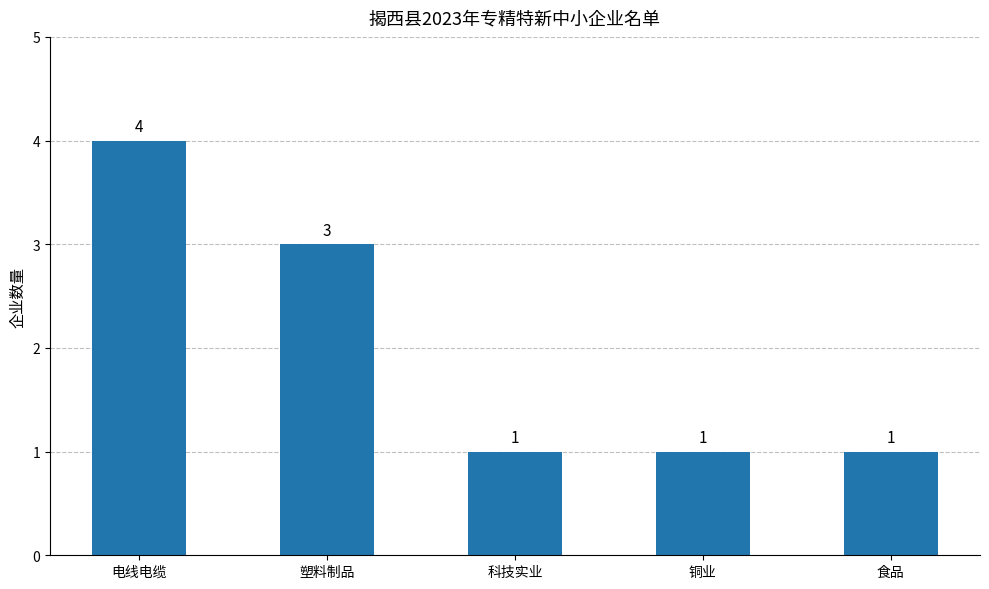

How many data points does each series have?

5